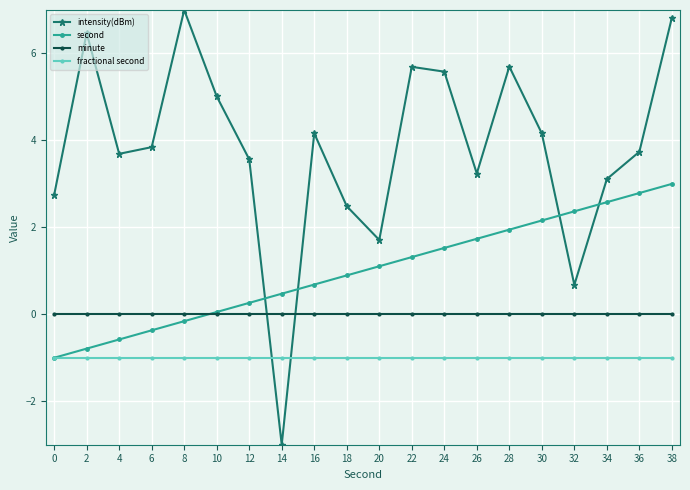

Rank the series by their maximum value, from lowest to highest.

fractional second, minute, second, intensity(dBm)